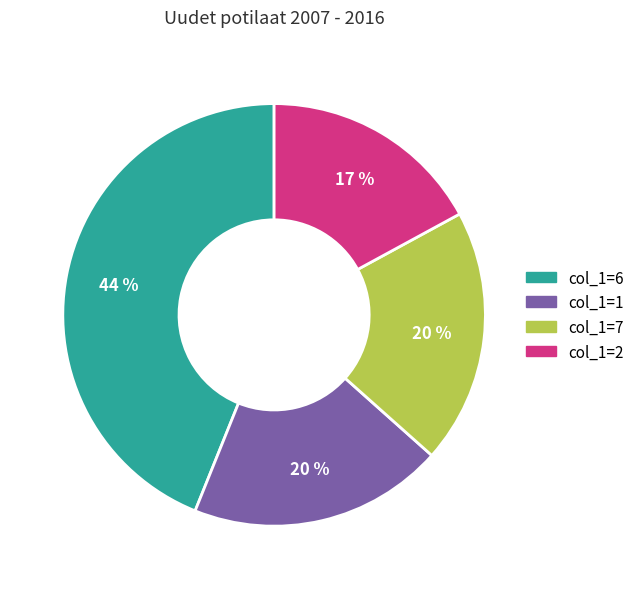

To the nearest percent, what is the difference between the largest and smallest slice percentages?

27%